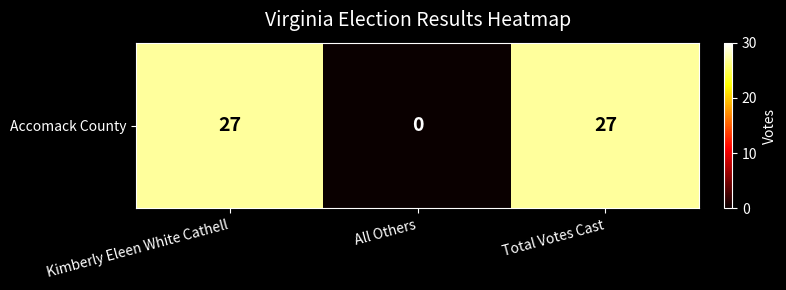

What is the average value?

18